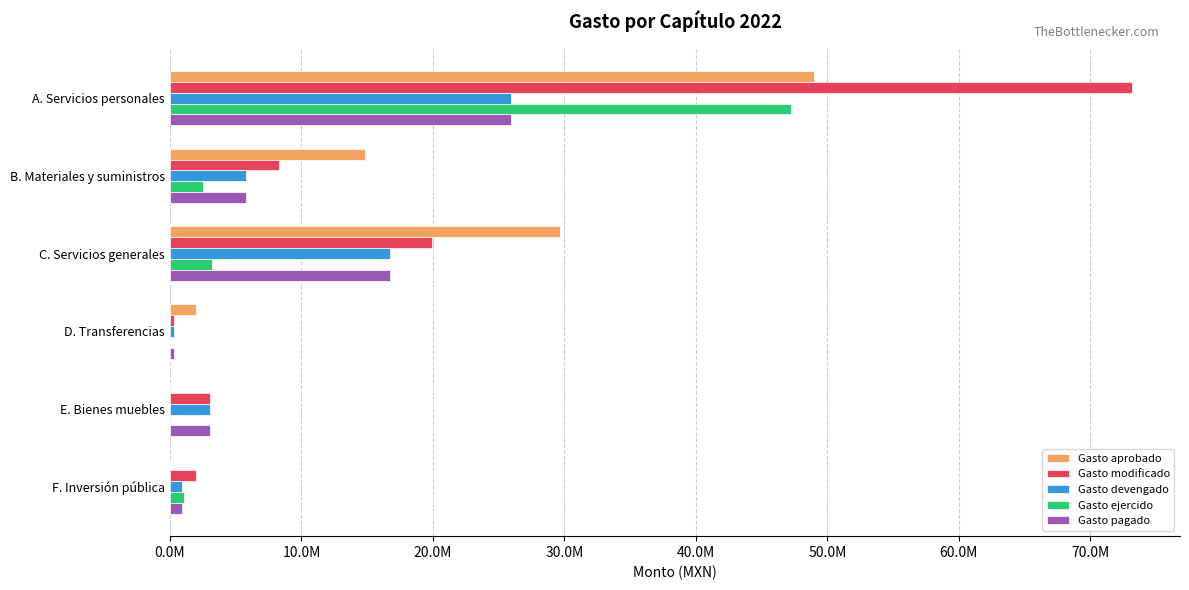

How many data points in Gasto devengado are above 5803581?

3